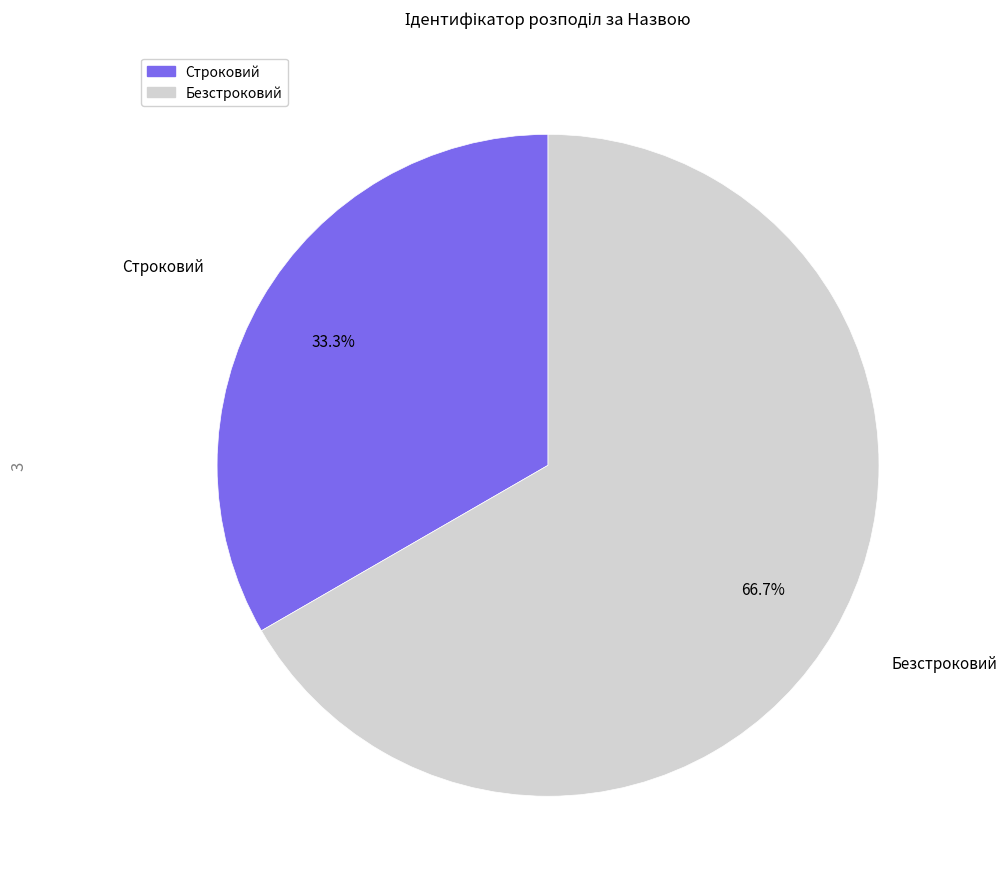

True or false: Строковий accounts for 33% of the total.

True